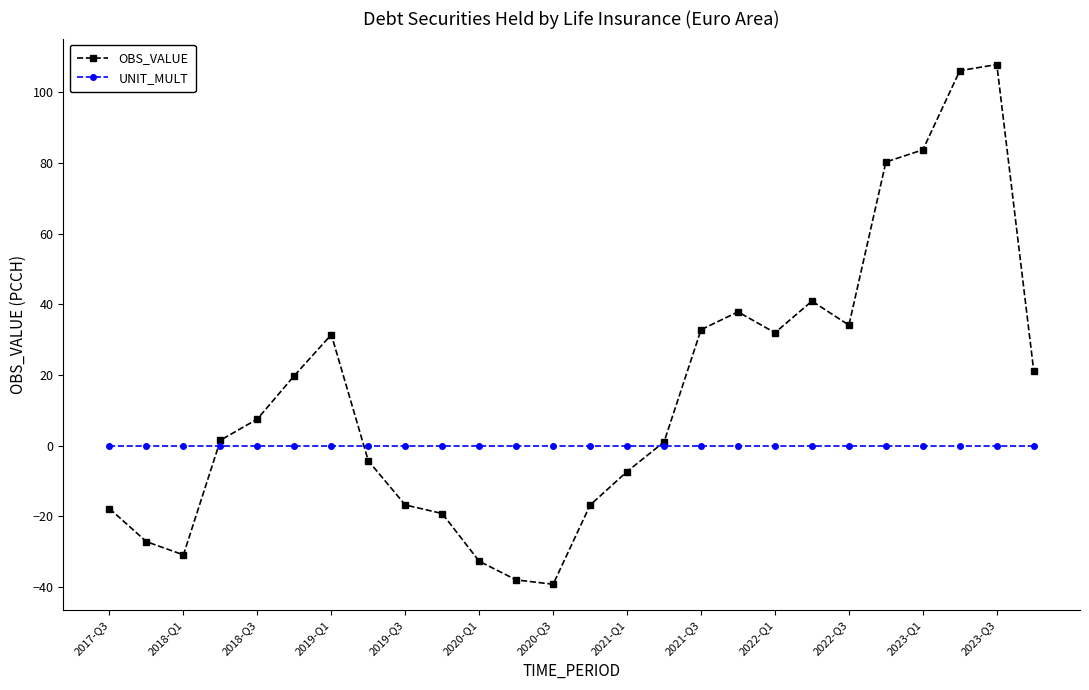

How many intersections are there between OBS_VALUE and UNIT_MULT?

3